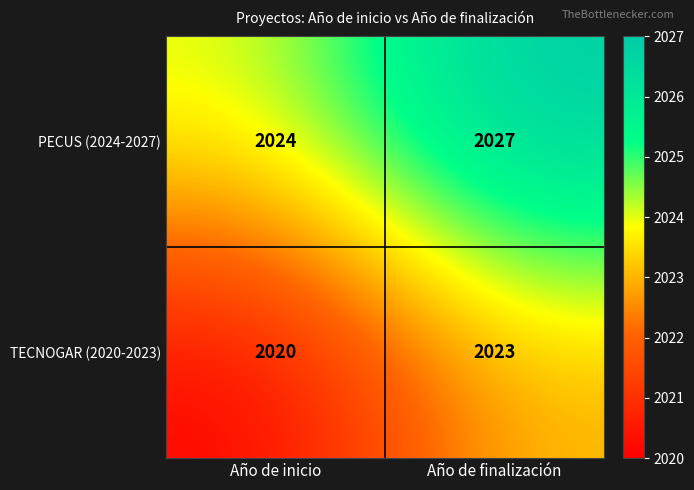

List the series in order of their peak value, lowest first.

TECNOGAR (2020-2023), PECUS (2024-2027)